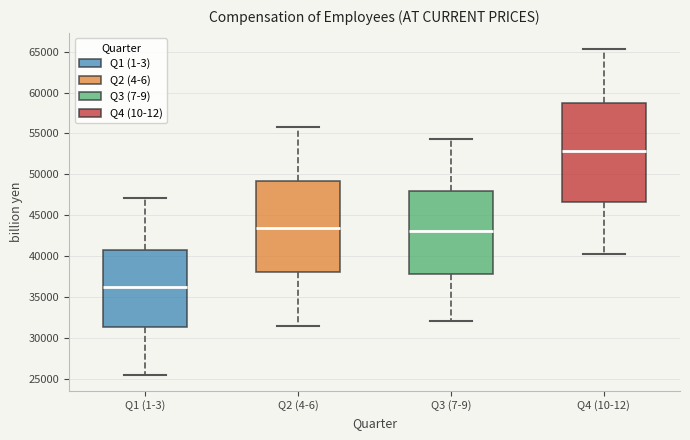

Reading left to right, read every box against the y-axis: the position of its median line, the range the box covers, and the ends of its whiskers. The values are not printed on the chart, so give them approximately, as read against the axis.

Q1 (1-3): median 36000, box 31500 to 41000, whiskers 25500 to 47000
Q2 (4-6): median 43500, box 38000 to 49000, whiskers 31500 to 56000
Q3 (7-9): median 43000, box 38000 to 48000, whiskers 32000 to 54500
Q4 (10-12): median 53000, box 46500 to 58500, whiskers 40500 to 65500